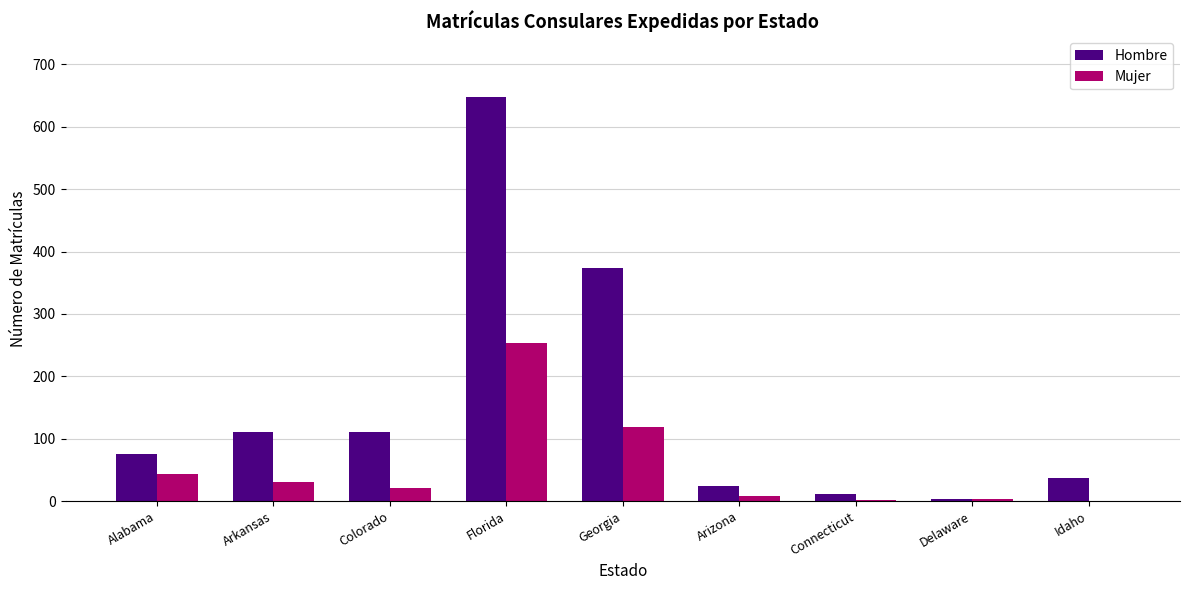

At which label is Hombre closest to 325?

Georgia